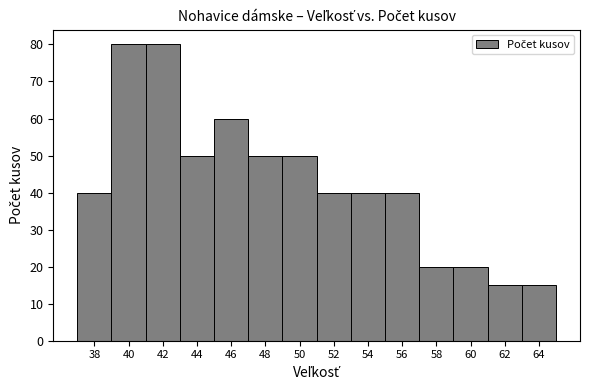

Reading left to right, list every bar in this chart as the range it spans on the x-axis followed by its height. The values are not printed on the chart, so give them approximately, as read against the axis.

37 to 39: 40
39 to 41: 80
41 to 43: 80
43 to 45: 50
45 to 47: 60
47 to 49: 50
49 to 51: 50
51 to 53: 40
53 to 55: 40
55 to 57: 40
57 to 59: 20
59 to 61: 20
61 to 63: 15
63 to 65: 15